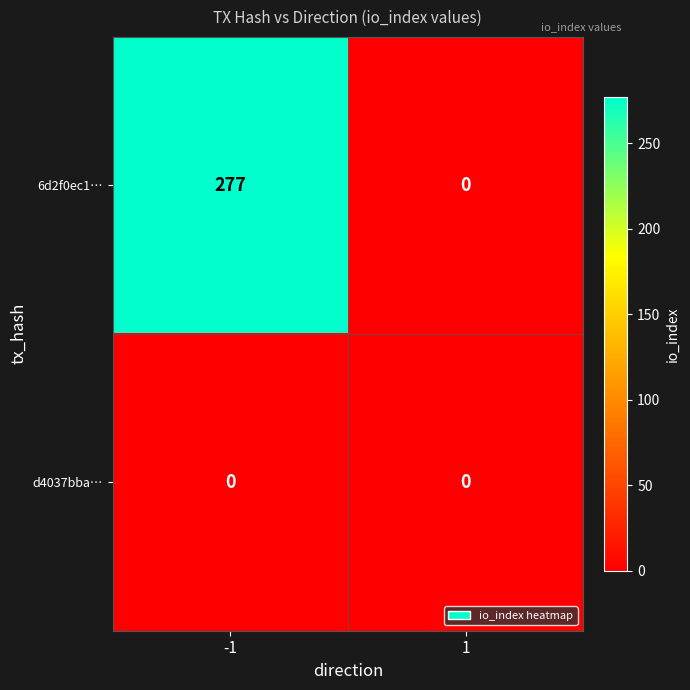

How many categories are shown in the chart?

2